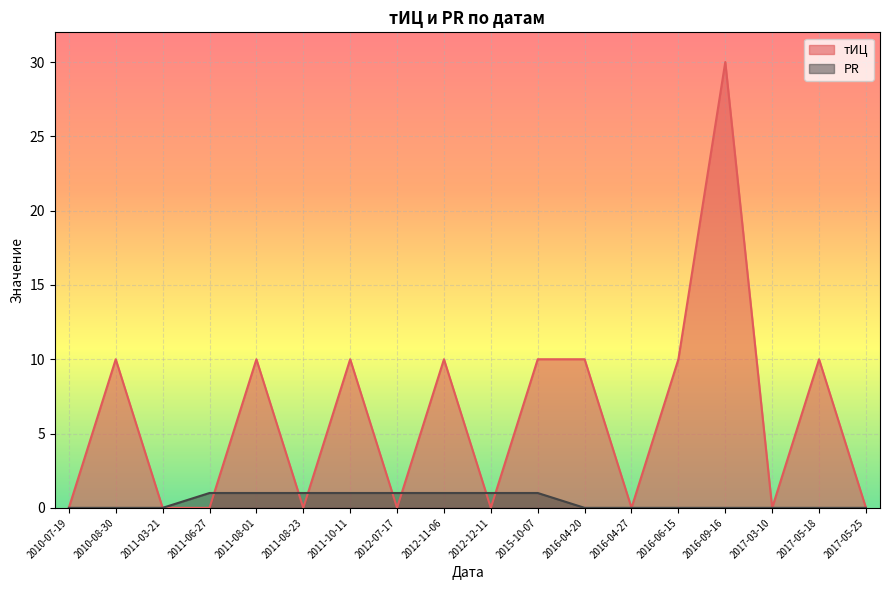

What is the sum of all PR values?

8